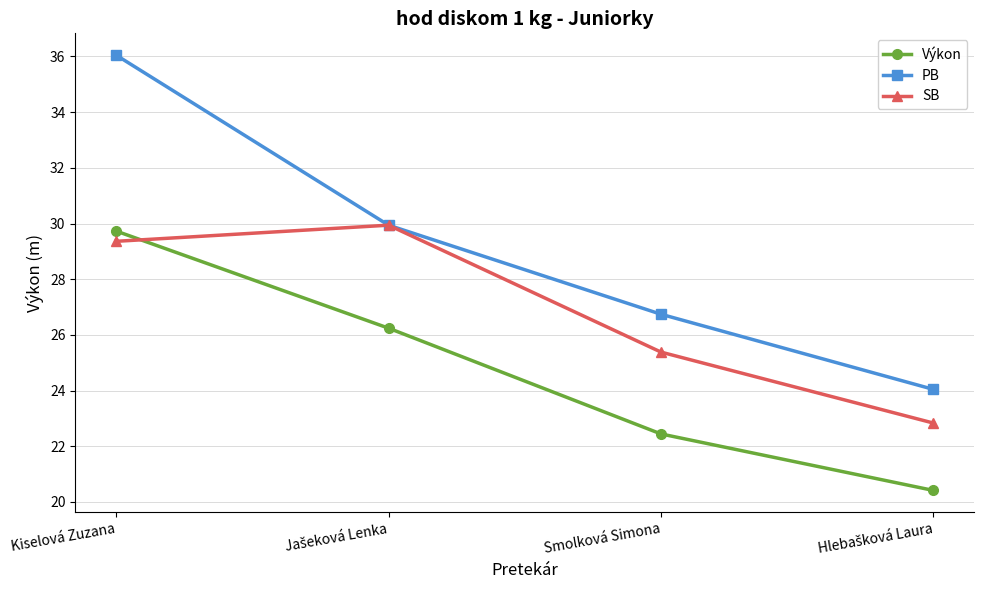

At which label does SB first exceed 29?

Kiselová Zuzana